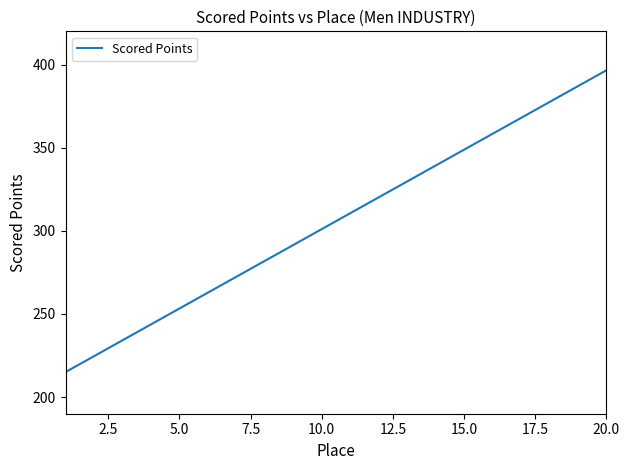

What is the maximum value shown in the chart?

396.6